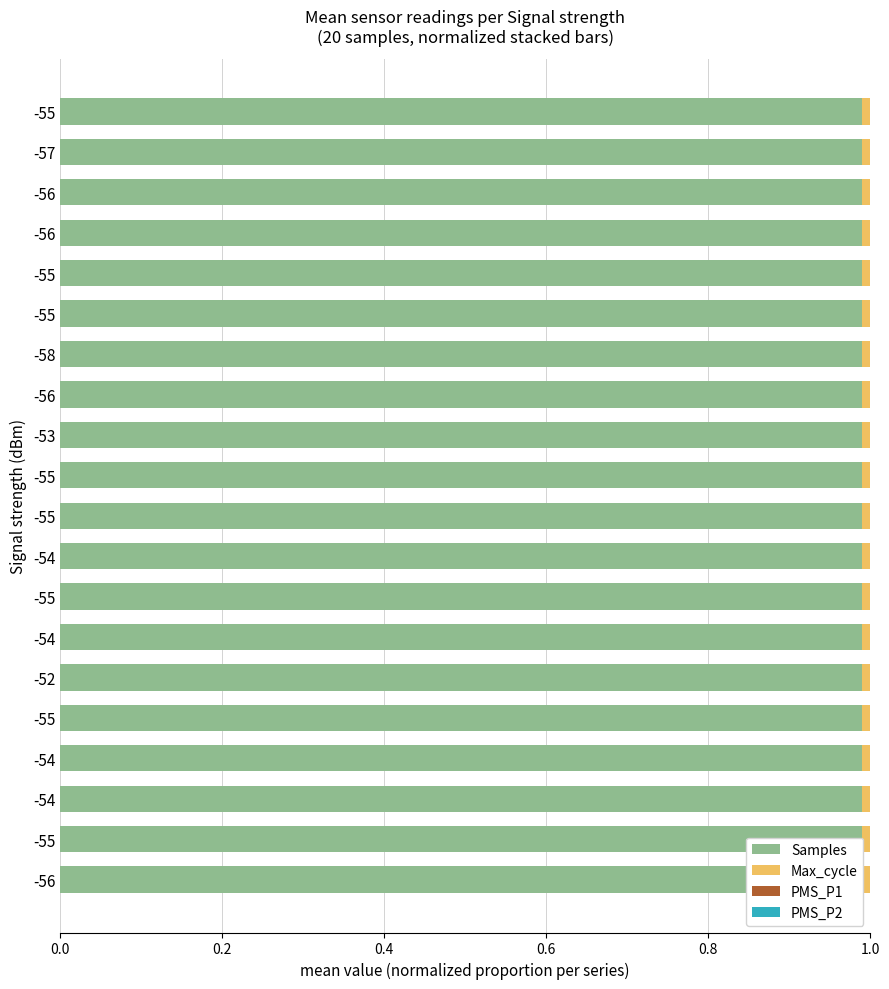

How many distinct data groups are displayed?

4